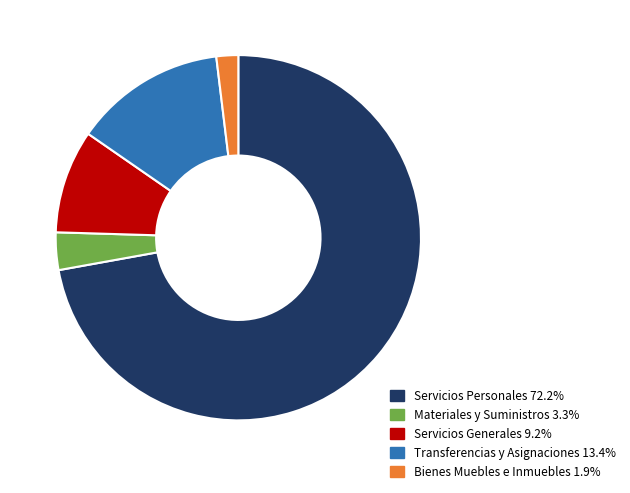

How many slices are in this pie chart?

5